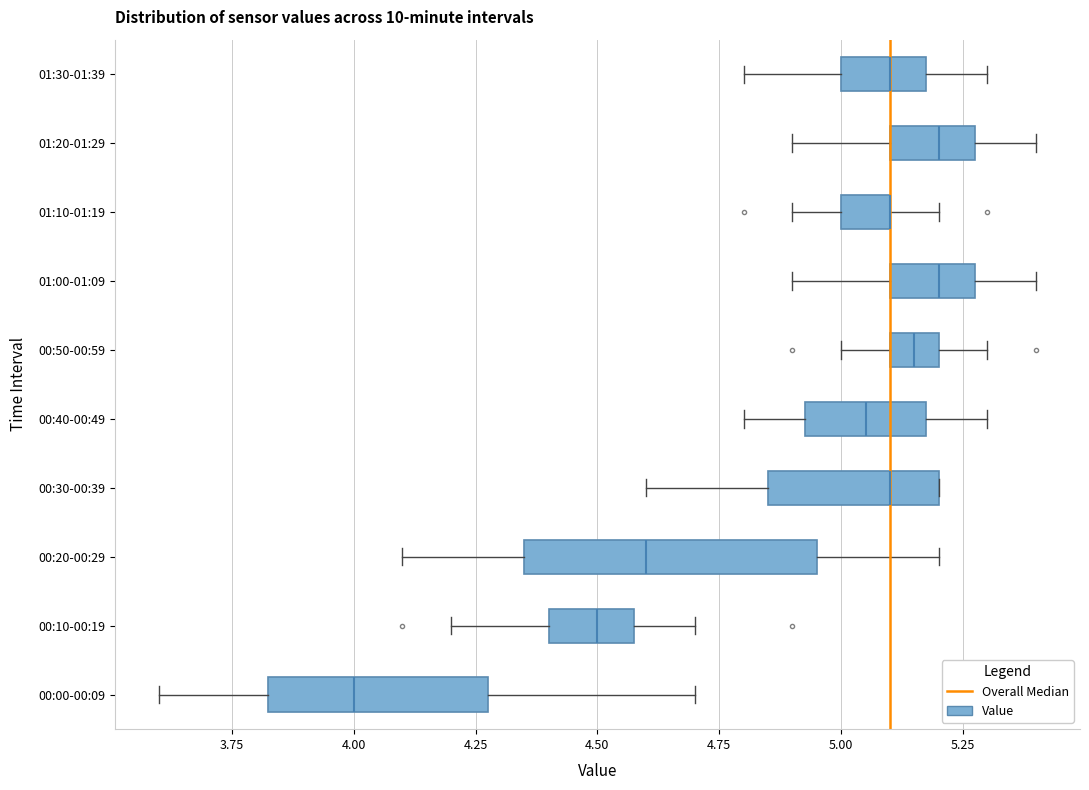

Reading bottom to top, transcribe this box plot: for each box, give where its median line is, the range the box spans, and where its two whiskers end, as read against the x-axis. The values are not printed on the chart, so give them approximately, as read against the axis.

00:00-00:09: median 4.00, box 3.85 to 4.30, whiskers 3.60 to 4.70
00:10-00:19: median 4.50, box 4.40 to 4.60, whiskers 4.20 to 4.70
00:20-00:29: median 4.60, box 4.35 to 4.95, whiskers 4.10 to 5.20
00:30-00:39: median 5.10, box 4.85 to 5.20, whiskers 4.60 to 5.20
00:40-00:49: median 5.05, box 4.95 to 5.20, whiskers 4.80 to 5.30
00:50-00:59: median 5.15, box 5.10 to 5.20, whiskers 5.00 to 5.30
01:00-01:09: median 5.20, box 5.10 to 5.30, whiskers 4.90 to 5.40
01:10-01:19: median 5.10 (drawn on the box's right edge), box 5.00 to 5.10, whiskers 4.90 to 5.20
01:20-01:29: median 5.20, box 5.10 to 5.30, whiskers 4.90 to 5.40
01:30-01:39: median 5.10, box 5.00 to 5.20, whiskers 4.80 to 5.30